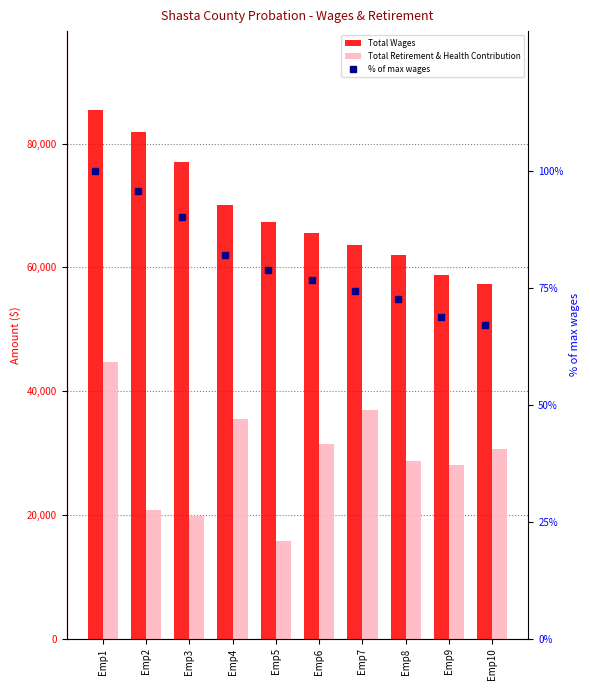

What is the greatest value displayed?

85393.0